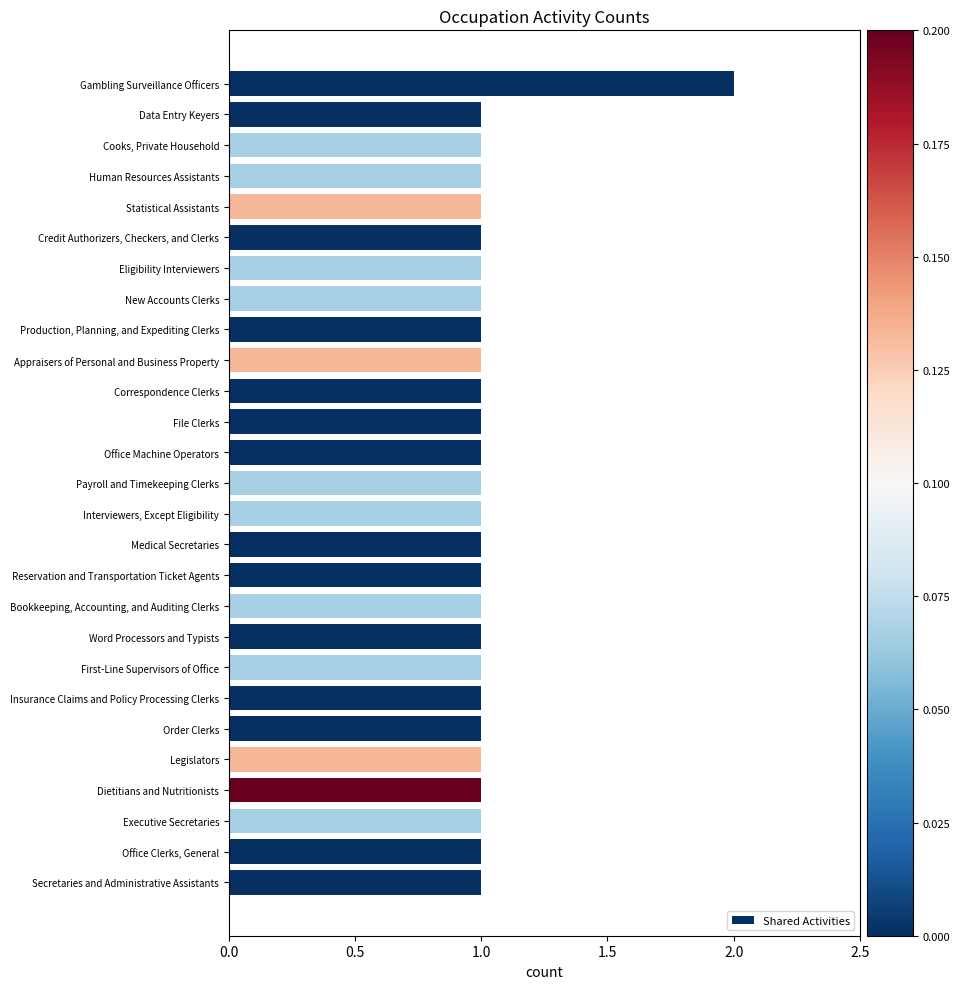

Are the bars grouped side by side (vs. stacked)?

No